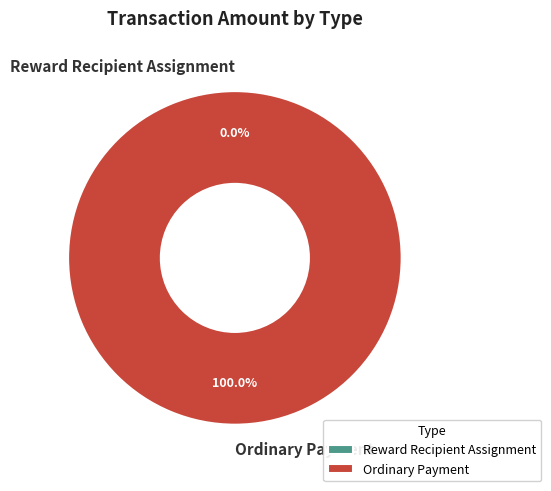

True or false: Reward Recipient Assignment accounts for 0% of the total.

True